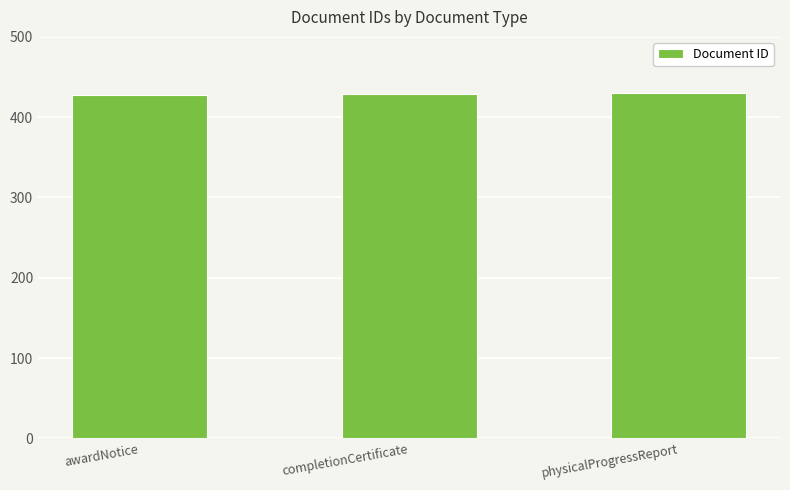

What is the difference between the values at physicalProgressReport and awardNotice?

2